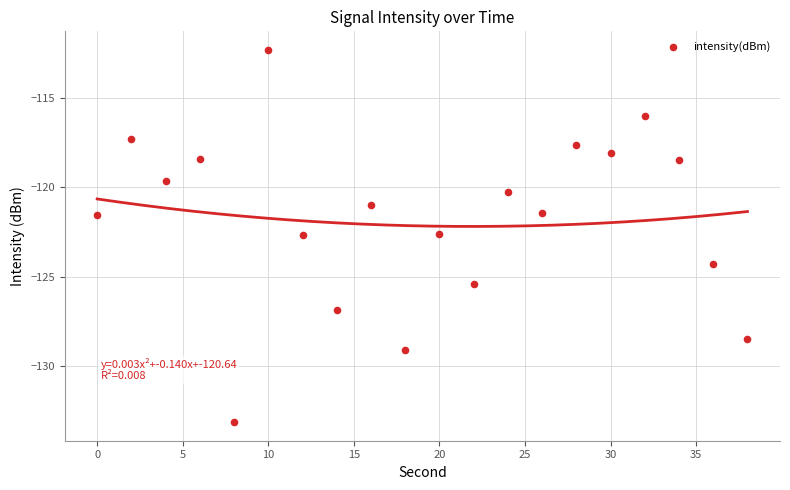

What is the range of X values (max minus min)?

38.0